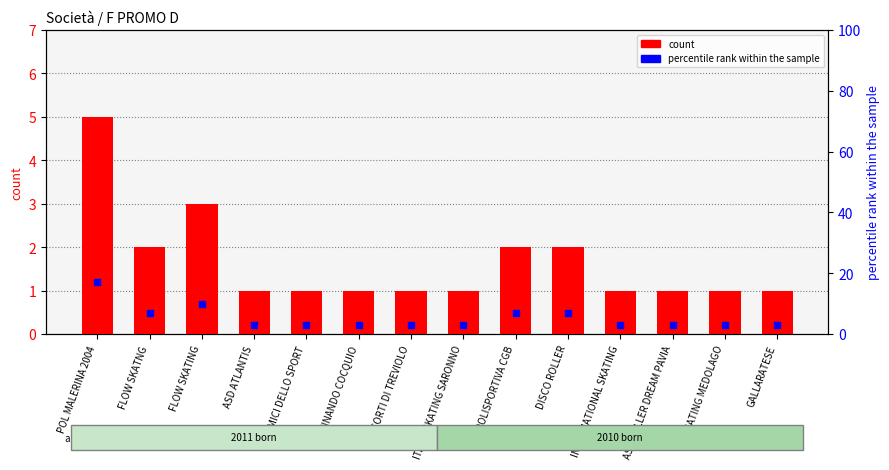

Rank the categories by value from highest to lowest.

POL MALERINA 2004, FLOW SKATING, FLOW SKATNG, POLISPORTIVA CGB, DISCO ROLLER, ASD ATLANTIS, AMICI DELLO SPORT, PATTINANDO COCQUIO, LE CORTI DI TREVIOLO, ITALIA SKATING SARONNO, INTERNATIONAL SKATING, ASD ROLLER DREAM PAVIA, SKATING MEDOLAGO, GALLARATESE